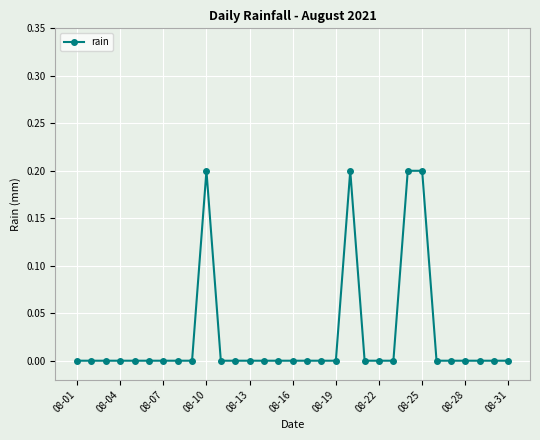

What is the sum of all values?

0.8